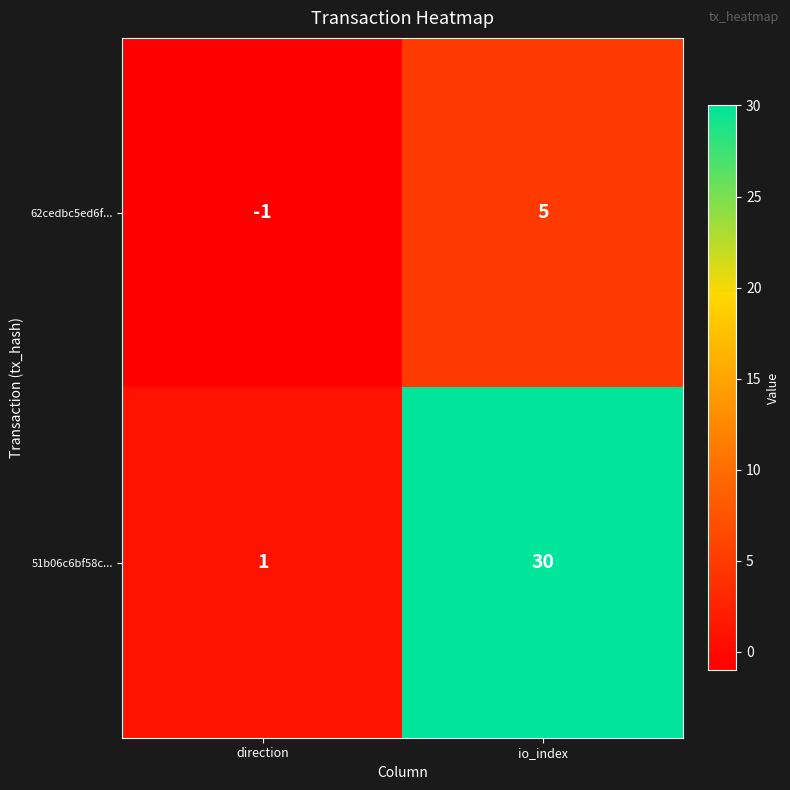

Which category has the highest value across all series?

io_index